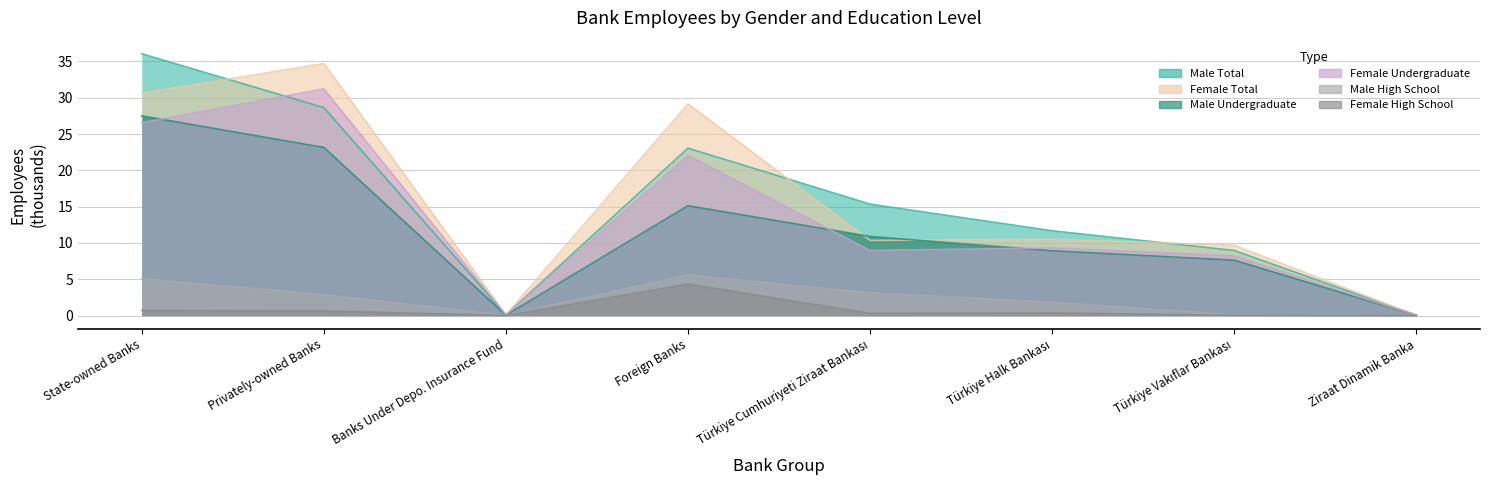

What is the label of the 7th point from the left?

Türkiye Vakıflar Bankası